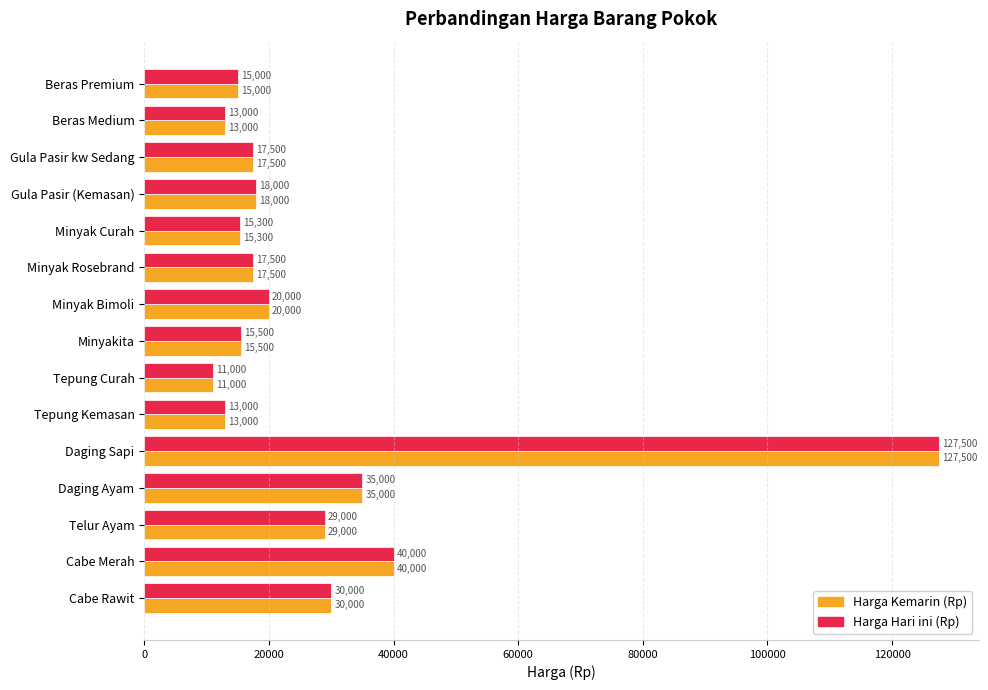

What is the total value across all series at Daging Sapi?

255000